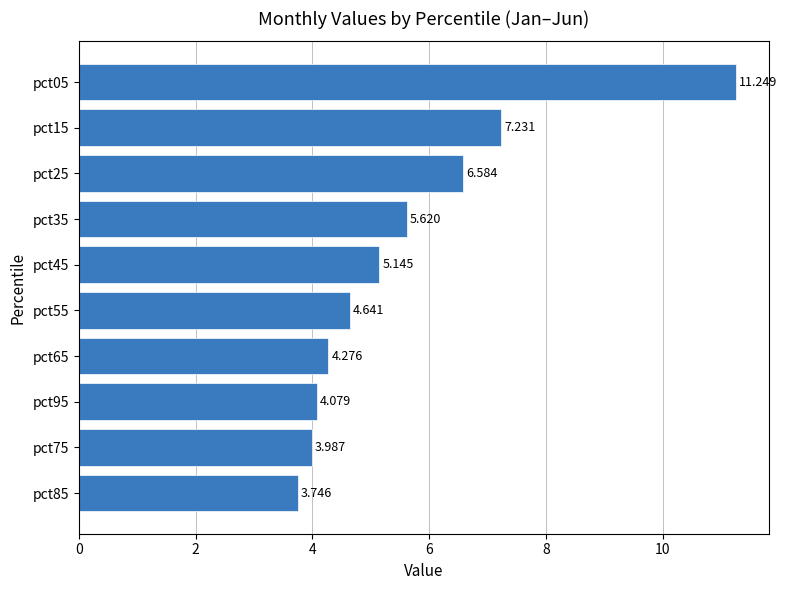

Count the number of categories in the chart.

10